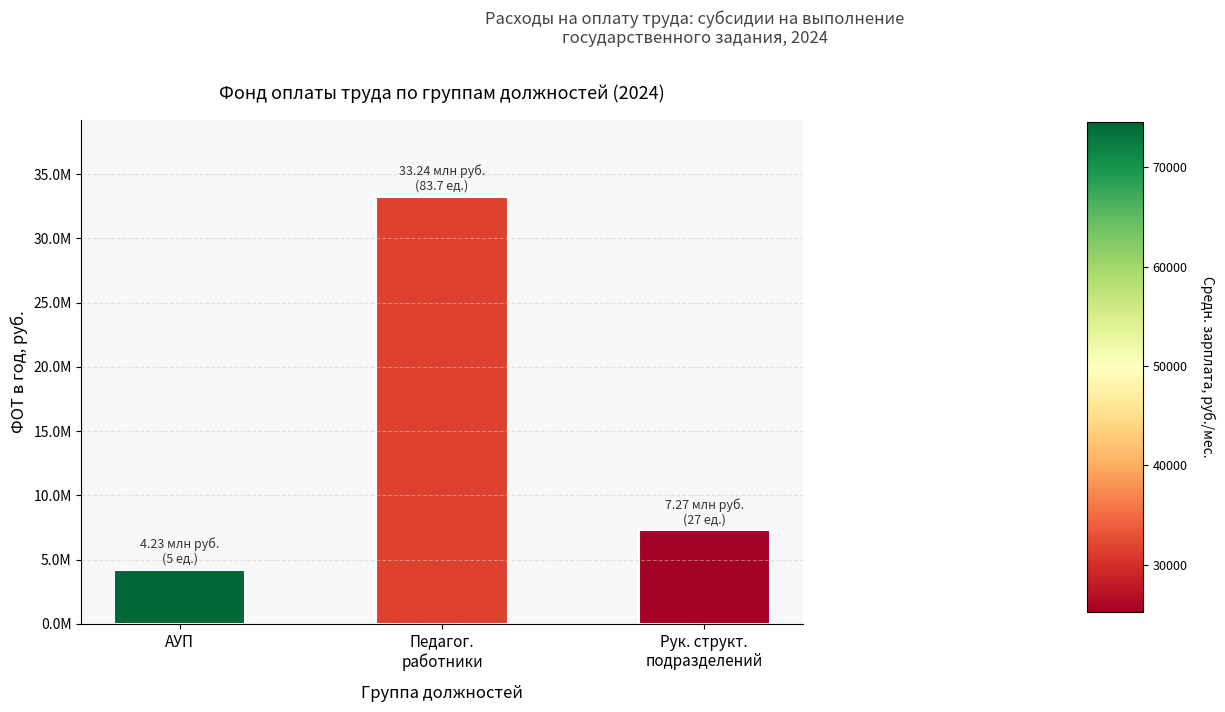

Rank the categories by value from highest to lowest.

Педагог.
работники, Рук. структ.
подразделений, АУП